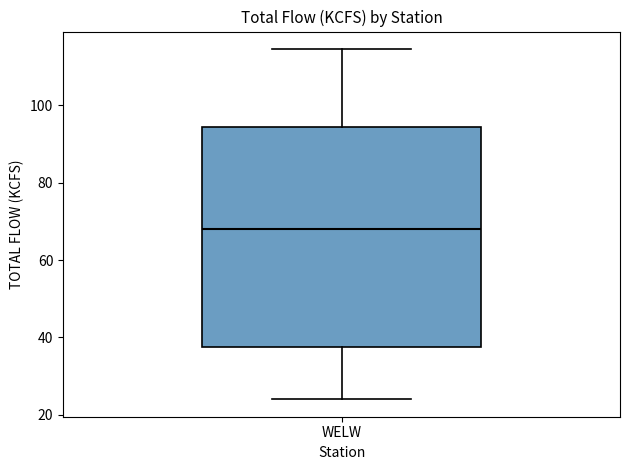

Read this box plot against the y-axis: the position of the median line, the range covered by the box, and the ends of both whiskers. The values are not printed on the chart, so give them approximately, as read against the axis.

median 68, box 38 to 94, whiskers 24 to 114